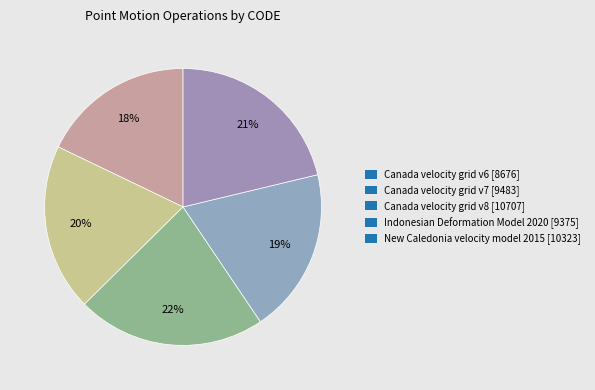

Which slice is the largest?

Canada velocity grid v8